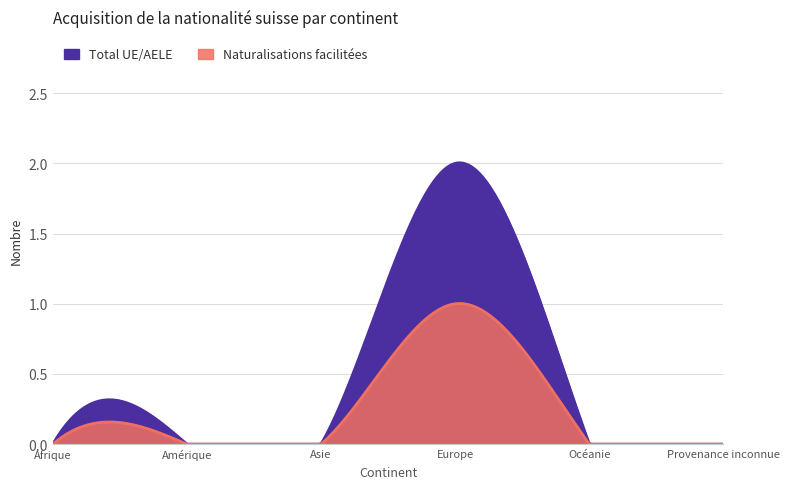

How many values in Naturalisations facilitées are above zero?

1